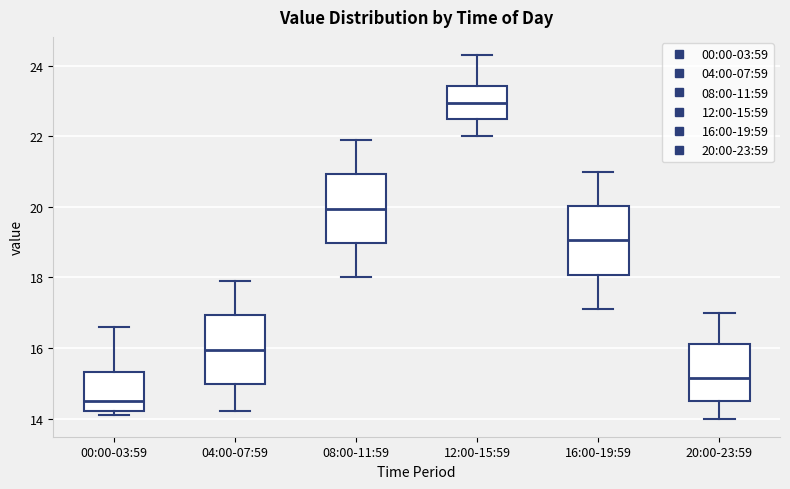

Where does the median line of the box for 00:00-03:59 sit on the y-axis? The values are not printed on the chart, so give them approximately, as read against the axis.

14.6